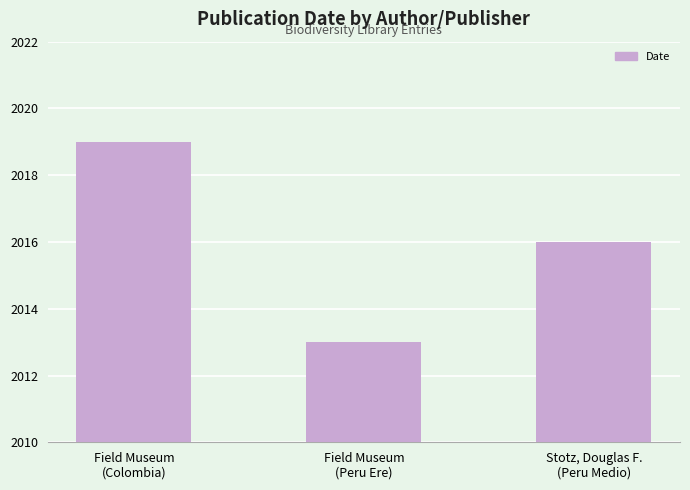

What is the greatest value displayed?

2019